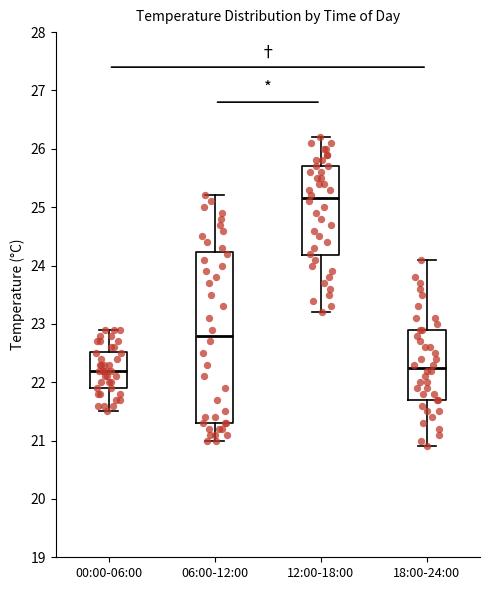

Reading left to right, read every box against the y-axis: the position of its median line, the range the box covers, and the ends of its whiskers. The values are not printed on the chart, so give them approximately, as read against the axis.

00:00-06:00: median 22.2, box 21.9 to 22.5, whiskers 21.5 to 22.9
06:00-12:00: median 22.8, box 21.3 to 24.2, whiskers 21.0 to 25.2
12:00-18:00: median 25.2, box 24.2 to 25.7, whiskers 23.2 to 26.2
18:00-24:00: median 22.3, box 21.7 to 22.9, whiskers 20.9 to 24.1